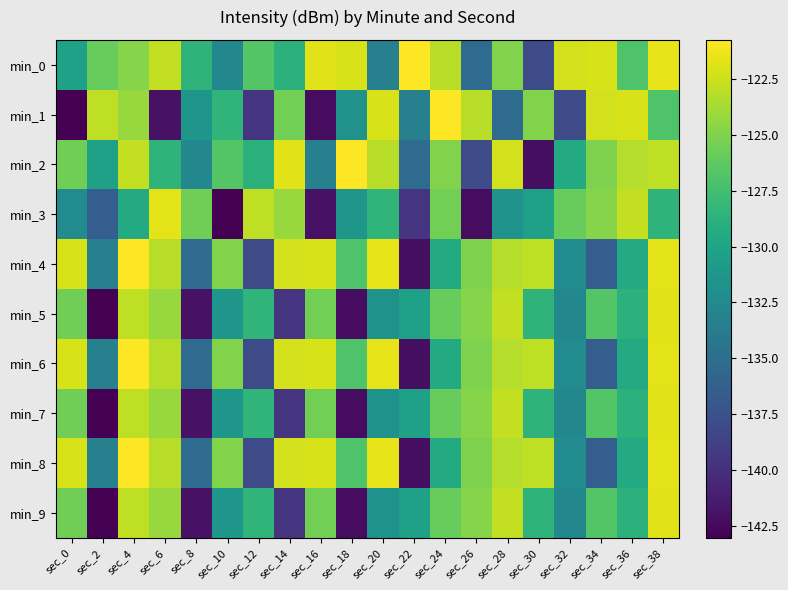

Reading left to right, list all the values displayed in this chart.

min_0: sec_0=-130.3	sec_2=-125.9	sec_4=-124.8	sec_6=-122.8	sec_8=-128.6	sec_10=-132.6	sec_12=-126.8	sec_14=-128.8	sec_16=-121.8	sec_18=-122.1	sec_20=-133.3	sec_22=-120.8	sec_24=-123.1	sec_26=-135.3	sec_28=-124.9	sec_30=-137.9	sec_32=-122.3	sec_34=-122.1	sec_36=-126.9	sec_38=-121.5
min_1: sec_0=-143.0	sec_2=-122.9	sec_4=-124.2	sec_6=-141.9	sec_8=-131.2	sec_10=-128.5	sec_12=-139.6	sec_14=-125.5	sec_16=-142.2	sec_18=-131.7	sec_20=-122.1	sec_22=-133.3	sec_24=-120.8	sec_26=-123.1	sec_28=-135.3	sec_30=-124.9	sec_32=-137.9	sec_34=-122.3	sec_36=-122.1	sec_38=-126.9
min_2: sec_0=-125.6	sec_2=-130.3	sec_4=-122.8	sec_6=-128.6	sec_8=-132.6	sec_10=-126.8	sec_12=-128.8	sec_14=-121.8	sec_16=-133.3	sec_18=-120.8	sec_20=-123.1	sec_22=-135.3	sec_24=-124.9	sec_26=-137.9	sec_28=-122.3	sec_30=-142.2	sec_32=-129.4	sec_34=-125.1	sec_36=-123.3	sec_38=-122.9
min_3: sec_0=-132.3	sec_2=-136.4	sec_4=-129.4	sec_6=-121.7	sec_8=-125.6	sec_10=-143.0	sec_12=-122.9	sec_14=-124.2	sec_16=-141.9	sec_18=-131.2	sec_20=-128.5	sec_22=-139.6	sec_24=-125.5	sec_26=-142.2	sec_28=-131.7	sec_30=-130.3	sec_32=-125.9	sec_34=-124.8	sec_36=-122.8	sec_38=-128.6
min_4: sec_0=-122.1	sec_2=-133.3	sec_4=-120.8	sec_6=-123.1	sec_8=-135.3	sec_10=-124.9	sec_12=-137.9	sec_14=-122.3	sec_16=-122.1	sec_18=-126.9	sec_20=-121.5	sec_22=-142.2	sec_24=-129.4	sec_26=-125.1	sec_28=-123.3	sec_30=-122.9	sec_32=-132.3	sec_34=-136.4	sec_36=-129.4	sec_38=-121.7
min_5: sec_0=-125.6	sec_2=-143.0	sec_4=-122.9	sec_6=-124.2	sec_8=-141.9	sec_10=-131.2	sec_12=-128.5	sec_14=-139.6	sec_16=-125.5	sec_18=-142.2	sec_20=-131.7	sec_22=-130.3	sec_24=-125.9	sec_26=-124.8	sec_28=-122.8	sec_30=-128.6	sec_32=-132.6	sec_34=-126.8	sec_36=-128.8	sec_38=-121.8
min_6: sec_0=-122.1	sec_2=-133.3	sec_4=-120.8	sec_6=-123.1	sec_8=-135.3	sec_10=-124.9	sec_12=-137.9	sec_14=-122.3	sec_16=-122.1	sec_18=-126.9	sec_20=-121.5	sec_22=-142.2	sec_24=-129.4	sec_26=-125.1	sec_28=-123.3	sec_30=-122.9	sec_32=-132.3	sec_34=-136.4	sec_36=-129.4	sec_38=-121.7
min_7: sec_0=-125.6	sec_2=-143.0	sec_4=-122.9	sec_6=-124.2	sec_8=-141.9	sec_10=-131.2	sec_12=-128.5	sec_14=-139.6	sec_16=-125.5	sec_18=-142.2	sec_20=-131.7	sec_22=-130.3	sec_24=-125.9	sec_26=-124.8	sec_28=-122.8	sec_30=-128.6	sec_32=-132.6	sec_34=-126.8	sec_36=-128.8	sec_38=-121.8
min_8: sec_0=-122.1	sec_2=-133.3	sec_4=-120.8	sec_6=-123.1	sec_8=-135.3	sec_10=-124.9	sec_12=-137.9	sec_14=-122.3	sec_16=-122.1	sec_18=-126.9	sec_20=-121.5	sec_22=-142.2	sec_24=-129.4	sec_26=-125.1	sec_28=-123.3	sec_30=-122.9	sec_32=-132.3	sec_34=-136.4	sec_36=-129.4	sec_38=-121.7
min_9: sec_0=-125.6	sec_2=-143.0	sec_4=-122.9	sec_6=-124.2	sec_8=-141.9	sec_10=-131.2	sec_12=-128.5	sec_14=-139.6	sec_16=-125.5	sec_18=-142.2	sec_20=-131.7	sec_22=-130.3	sec_24=-125.9	sec_26=-124.8	sec_28=-122.8	sec_30=-128.6	sec_32=-132.6	sec_34=-126.8	sec_36=-128.8	sec_38=-121.8